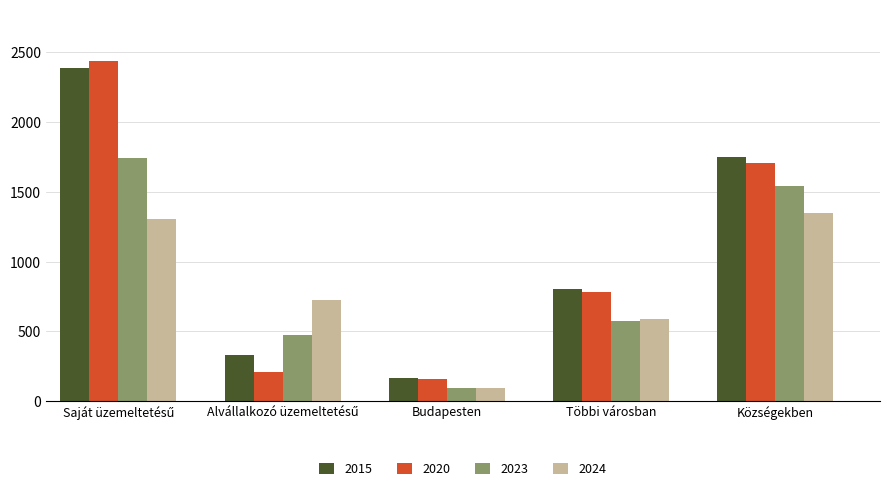

What is the average value of the 2023 series?

886